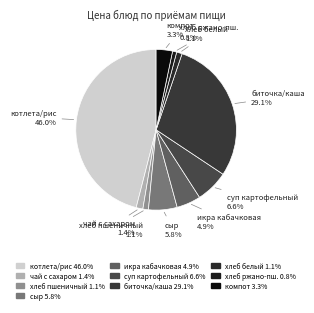

Is there any slice that represents more than half of the pie?

No